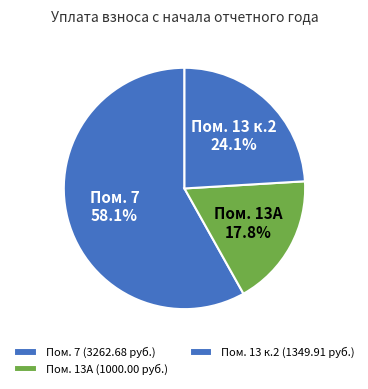

Count the number of slices in the pie.

3